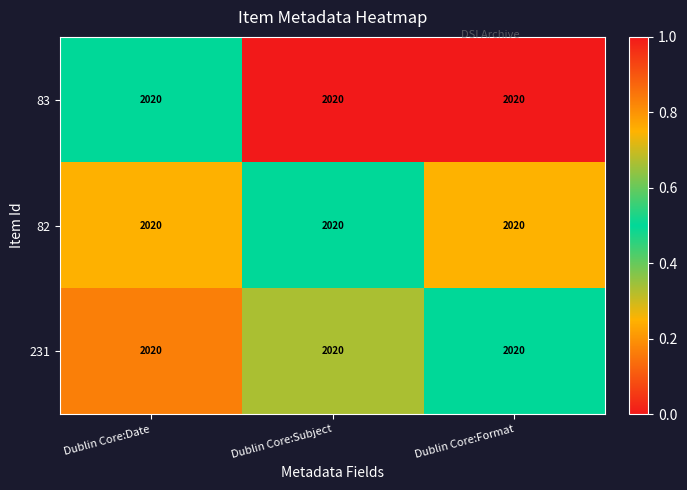

What is the average value of the 231 series?

0.3